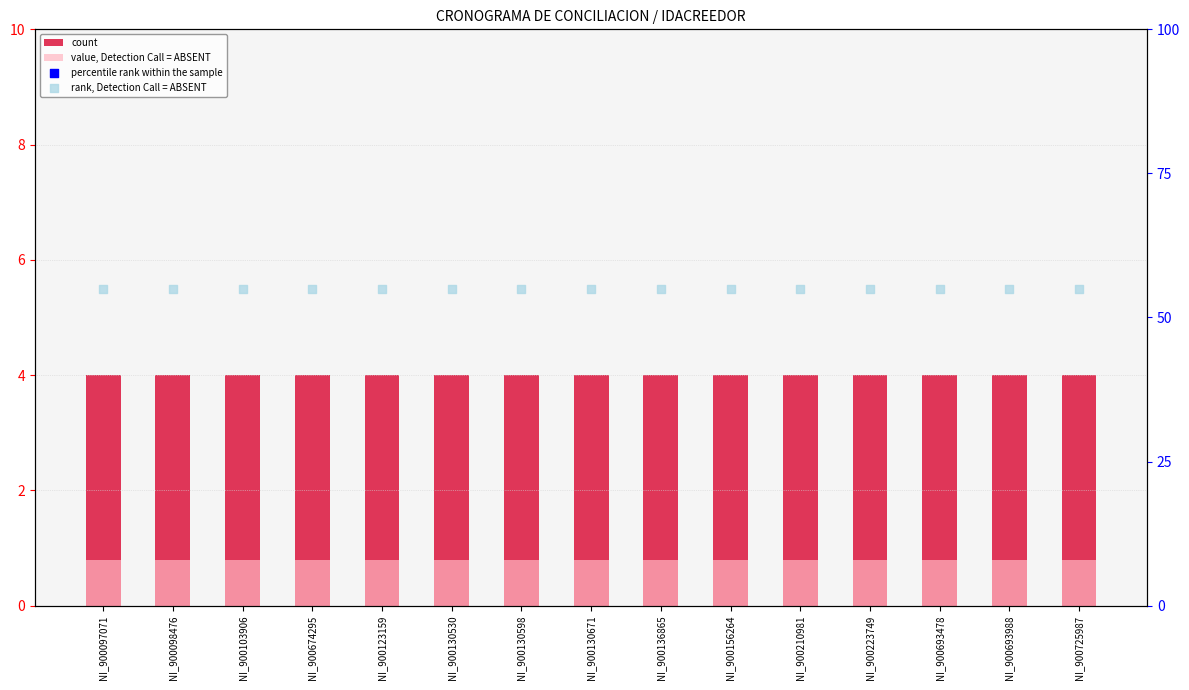

What are all the series names shown in the legend?

count, value, Detection Call = ABSENT, percentile rank within the sample, rank, Detection Call = ABSENT